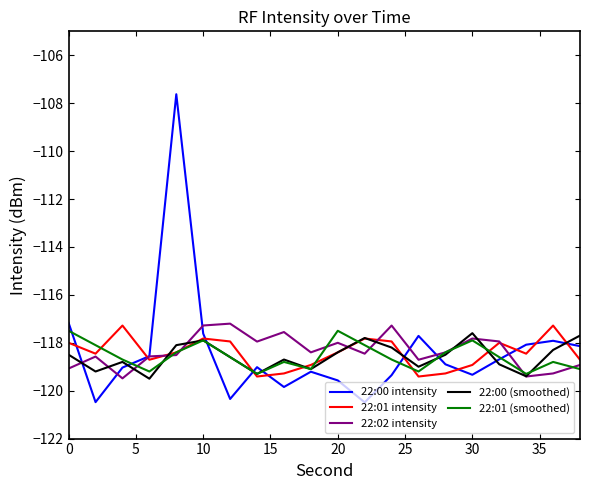

What is the highest value of the 22:00 (smoothed) series?

-117.6